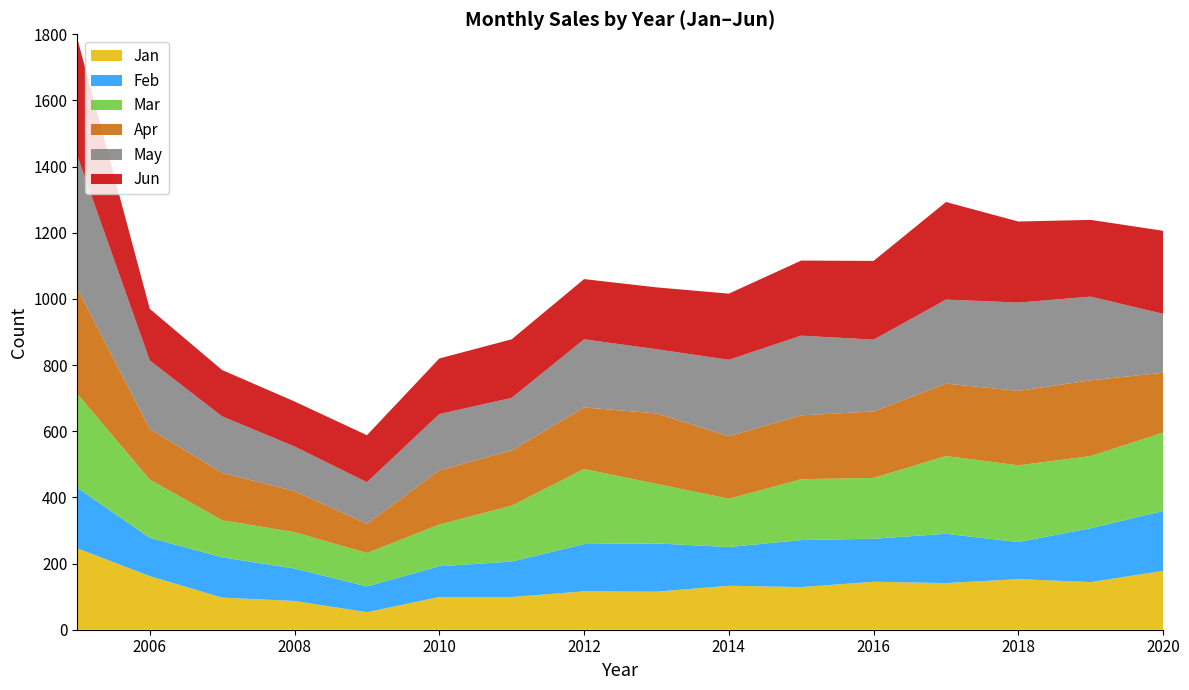

Reading left to right, transcribe all the data shown in this chart.

Jan: 2005=246	2006=162	2007=97	2008=87	2009=53	2010=99	2011=99	2012=116	2013=115	2014=133	2015=129	2016=145	2017=141	2018=153	2019=144	2020=178
Feb: 2005=183	2006=116	2007=122	2008=98	2009=78	2010=93	2011=107	2012=143	2013=146	2014=117	2015=142	2016=130	2017=149	2018=112	2019=163	2020=181
Mar: 2005=284	2006=176	2007=112	2008=110	2009=101	2010=126	2011=169	2012=227	2013=180	2014=146	2015=184	2016=184	2017=235	2018=232	2019=218	2020=237
Apr: 2005=318	2006=153	2007=143	2008=124	2009=88	2010=164	2011=167	2012=186	2013=213	2014=189	2015=193	2016=201	2017=219	2018=225	2019=229	2020=181
May: 2005=401	2006=207	2007=171	2008=135	2009=126	2010=170	2011=159	2012=206	2013=194	2014=231	2015=241	2016=217	2017=254	2018=267	2019=253	2020=178
Jun: 2005=354	2006=156	2007=140	2008=136	2009=142	2010=168	2011=177	2012=182	2013=187	2014=200	2015=227	2016=238	2017=295	2018=245	2019=232	2020=251